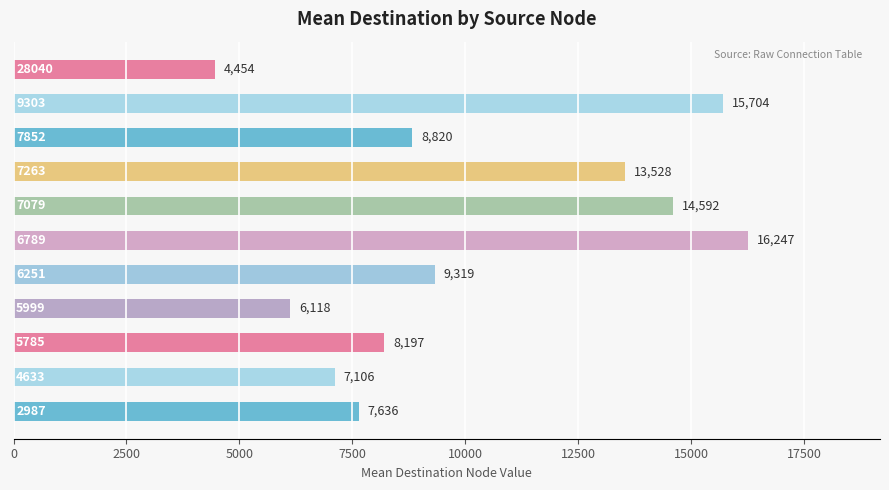

What is the greatest value displayed?

16247.0